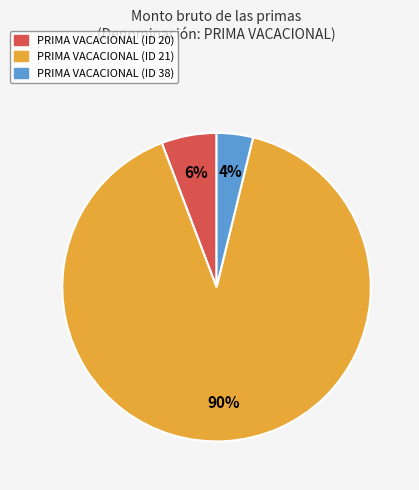

Is the sum of PRIMA VACACIONAL (ID 21) and PRIMA VACACIONAL (ID 20) greater than half?

Yes